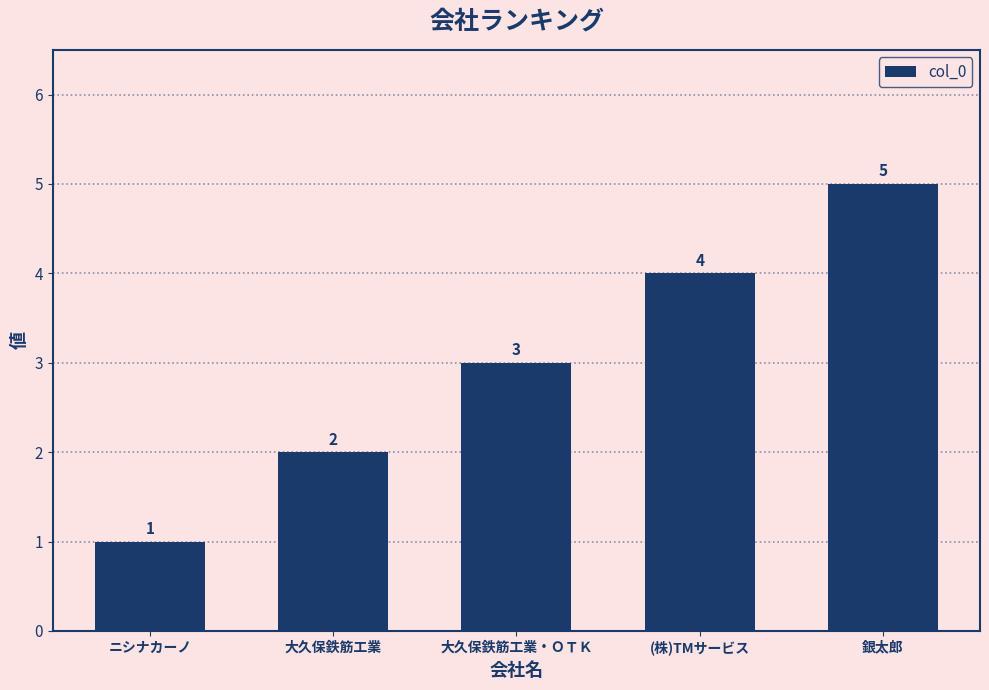

The chart shows a value of 2 at 大久保鉄筋工業. True or false?

True